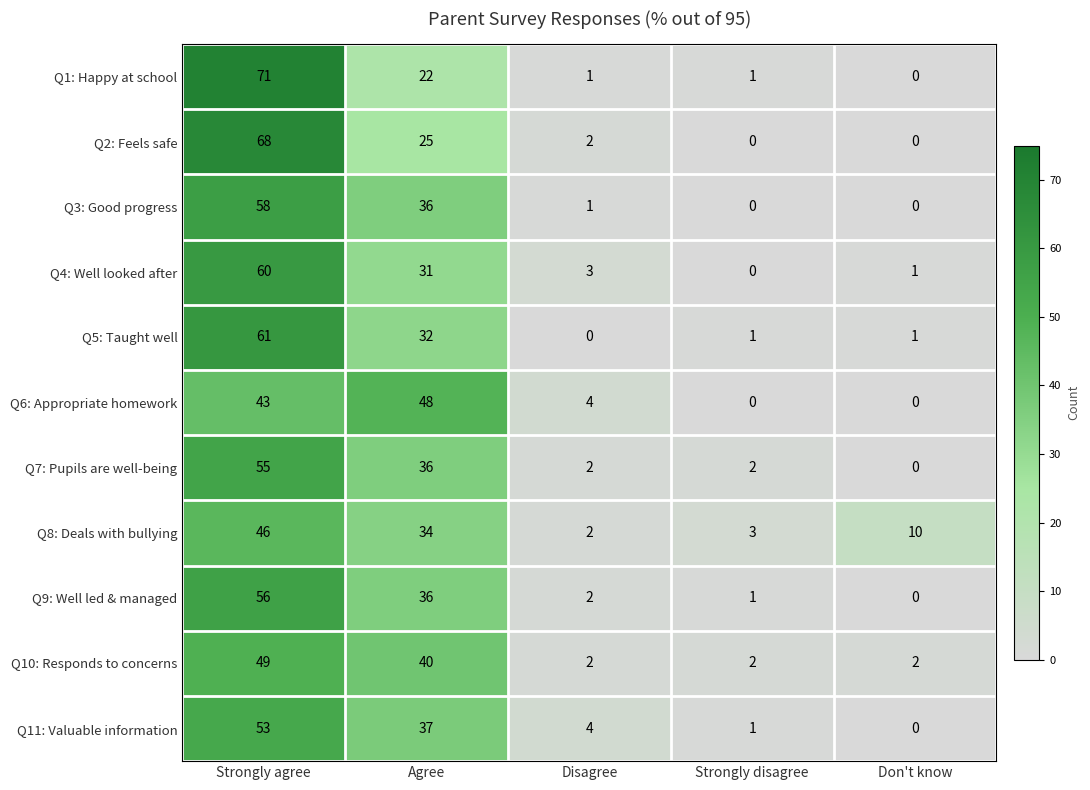

What is the difference between the Q1: Happy at school values at Don't know and Agree?

22